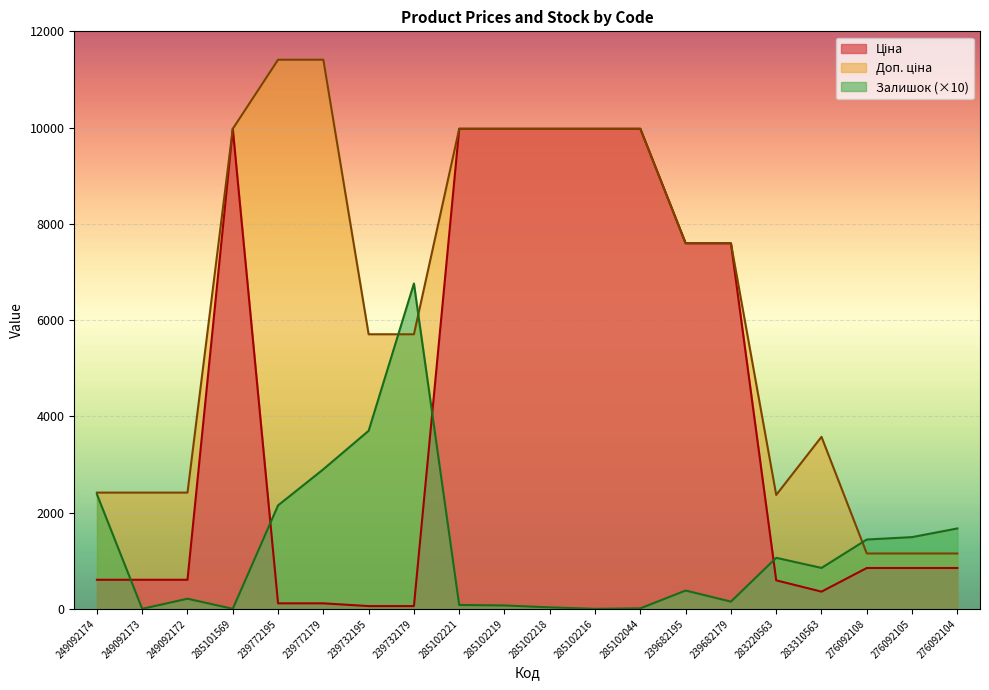

What is the label of the 3rd point from the right?

276092108